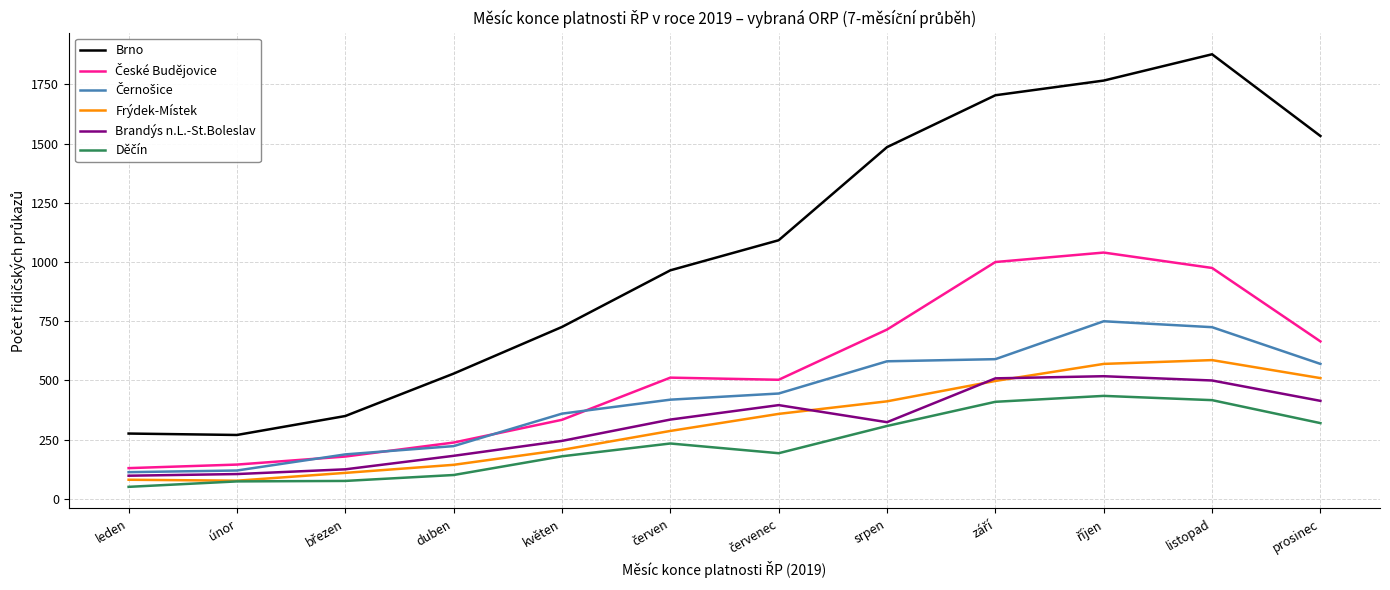

What is the spread (max minus min) of values at leden?

225